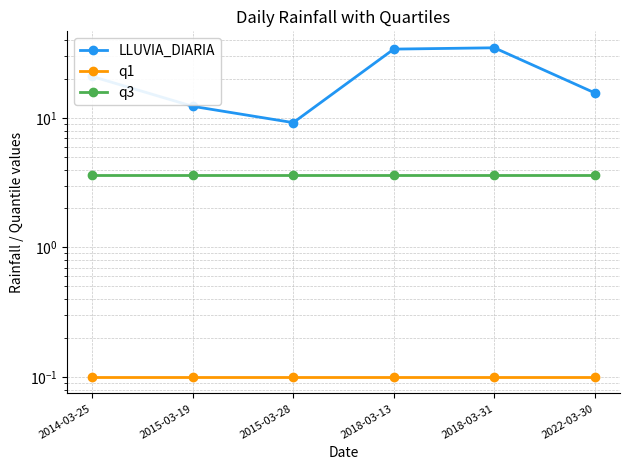

What is the average value of the LLUVIA_DIARIA series?

21.1